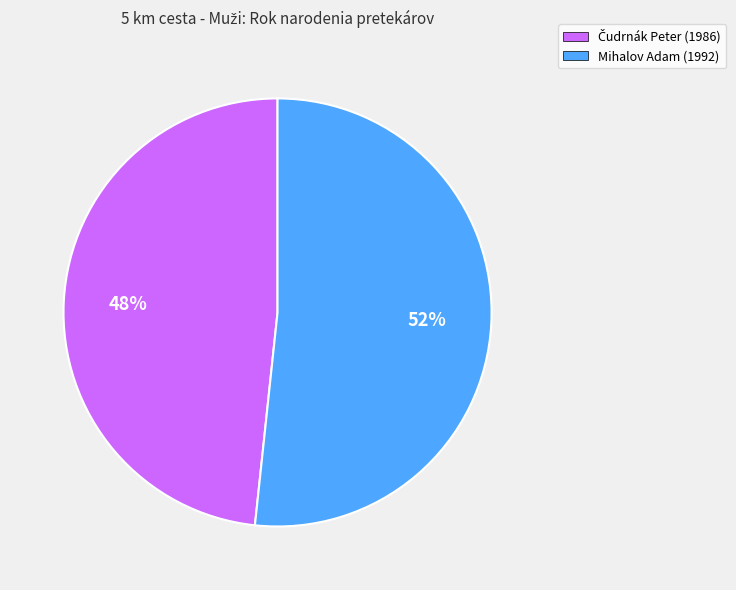

To the nearest percent, what is the average slice percentage?

50%